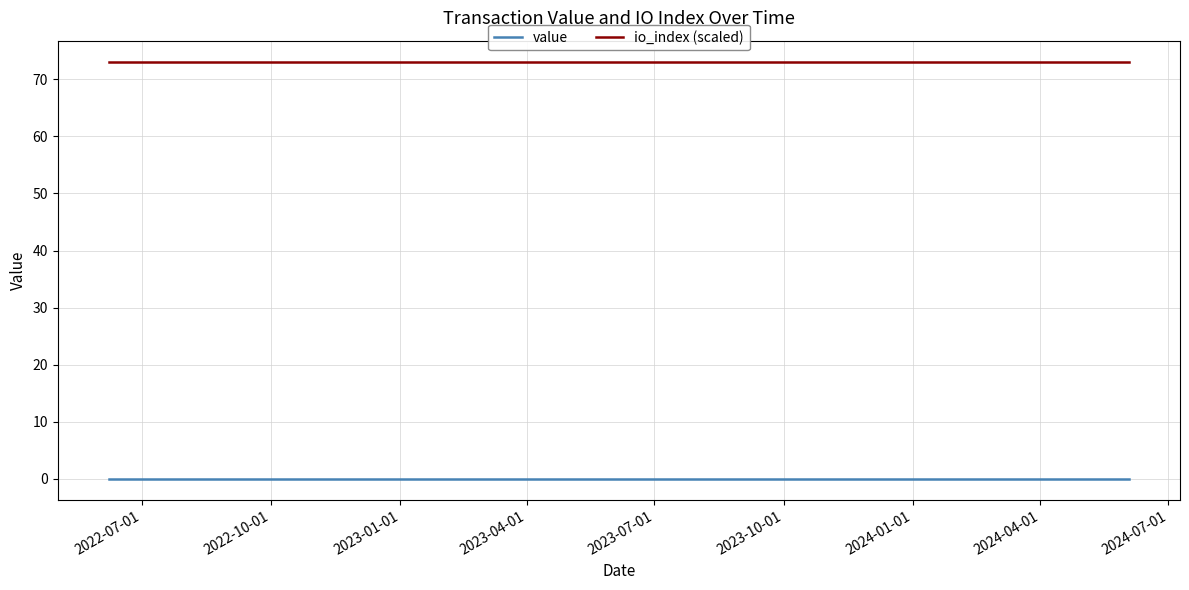

What is the greatest value displayed?

73.1